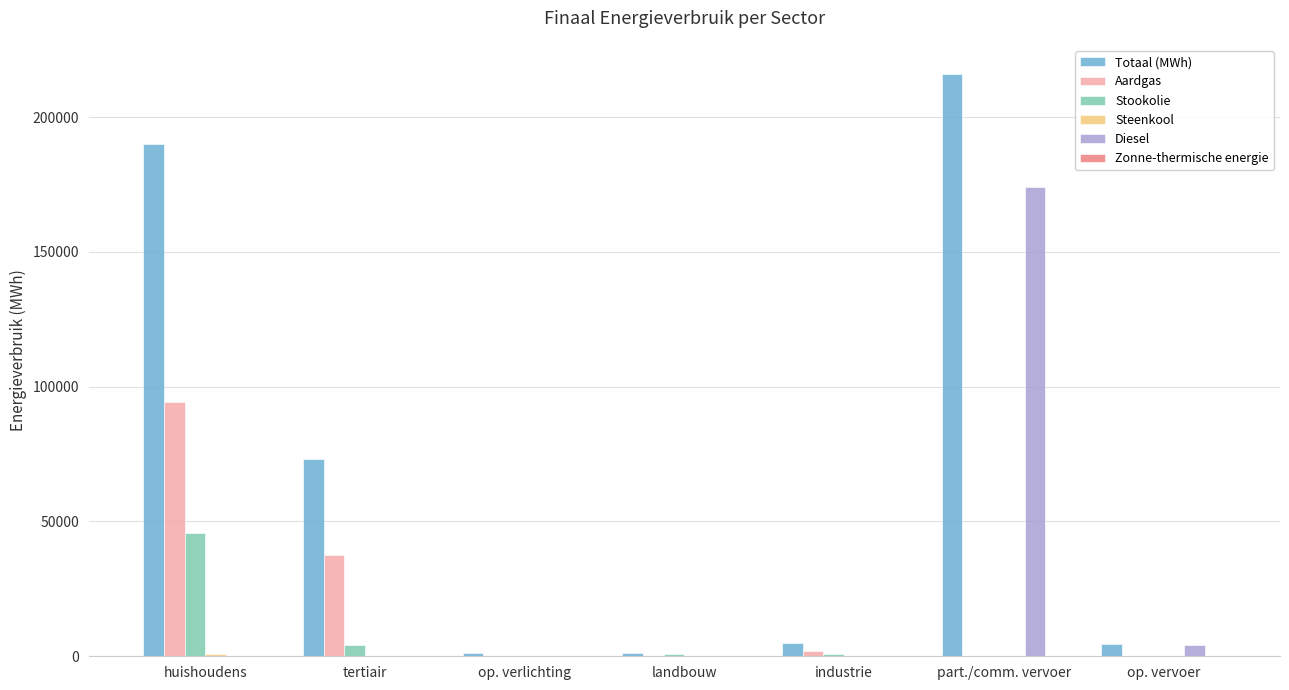

What is the sum of all Aardgas values?

134170.4